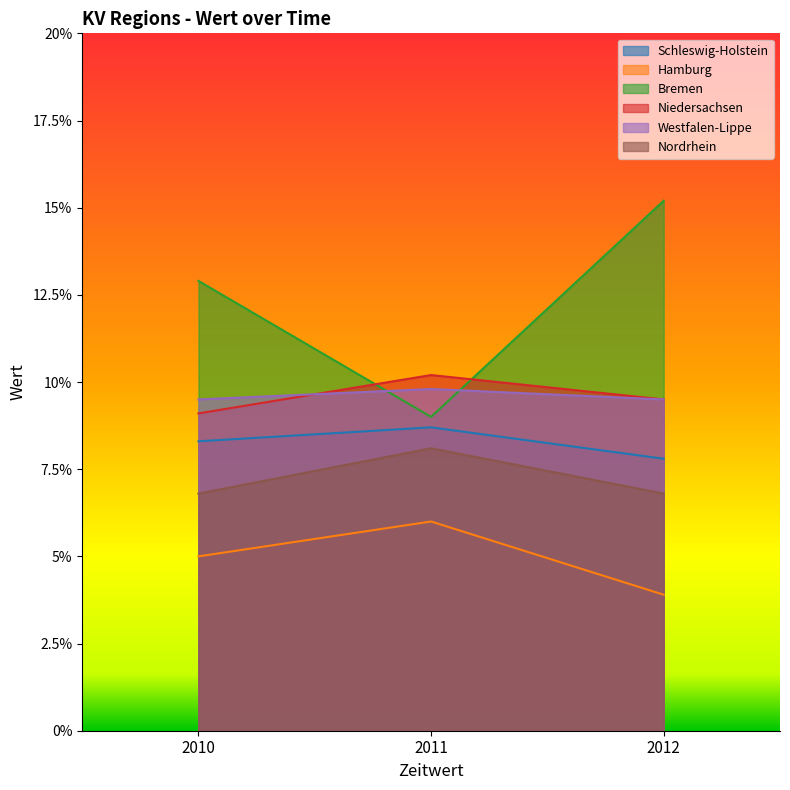

What is the value of the Bremen point at the 1st from the left?

12.9